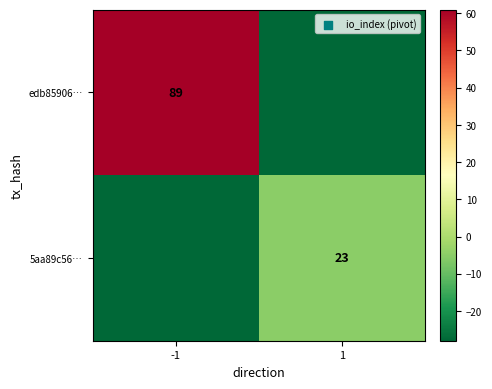

At how many categories does at least one series exceed 54?

1